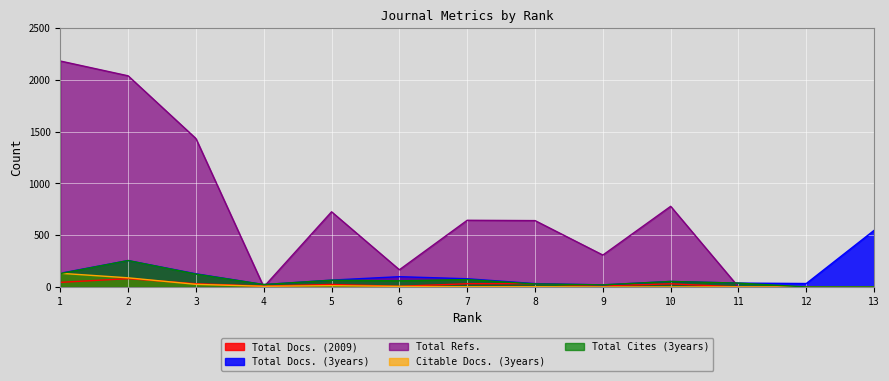

At which category does Total Cites (3years) reach its first local valley?

4